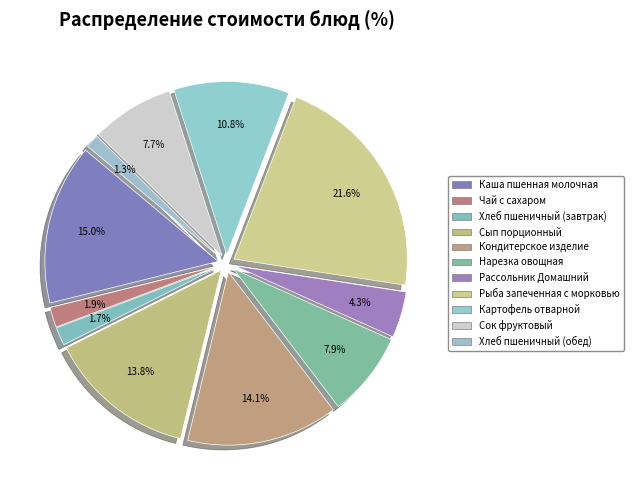

Count the number of slices in the pie.

11